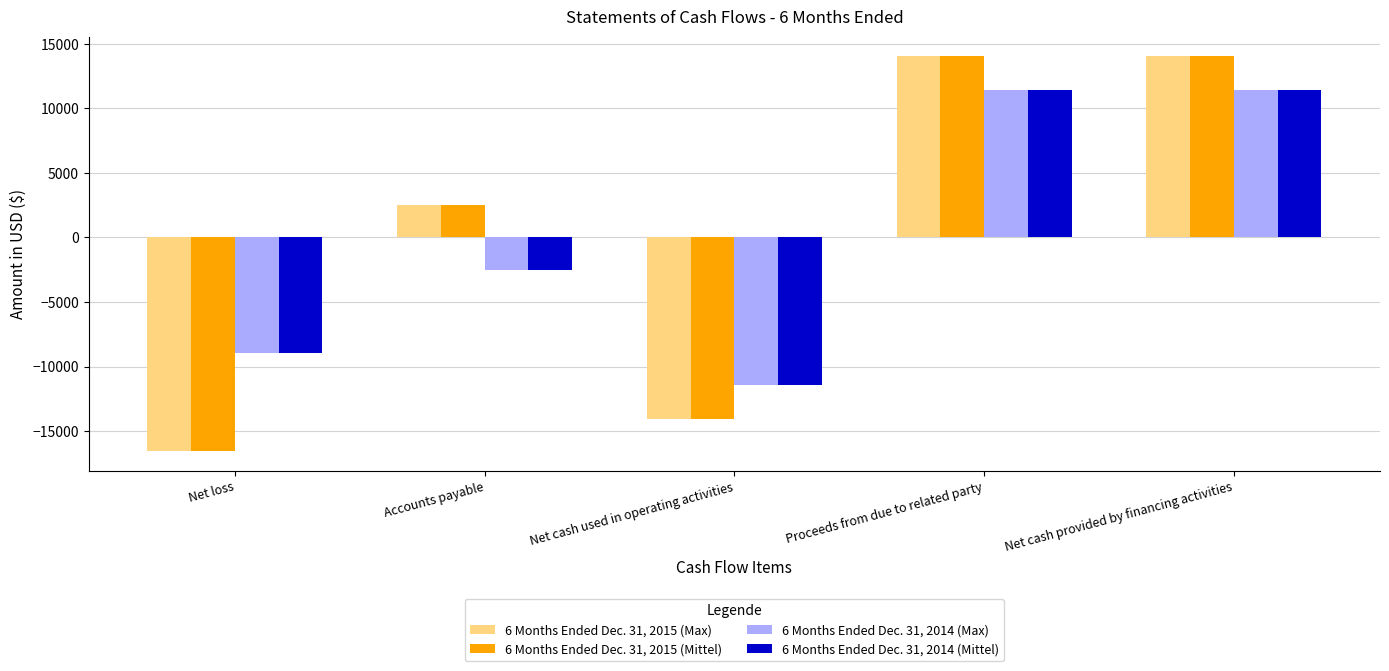

How many bars are there in each group?

4